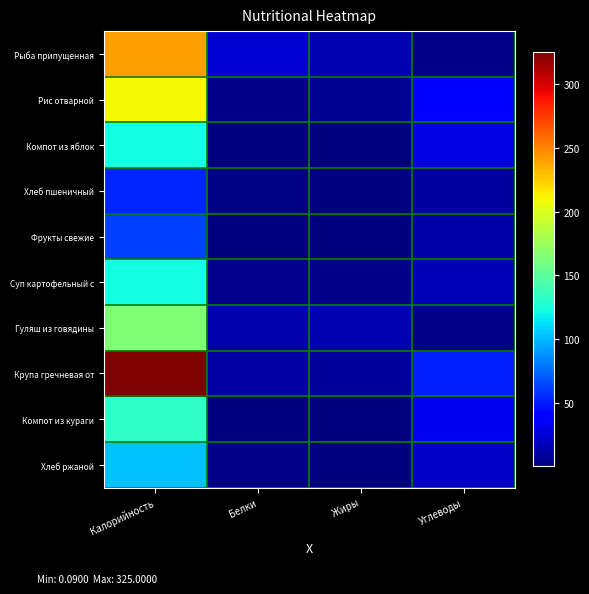

How many data points does each series have?

4